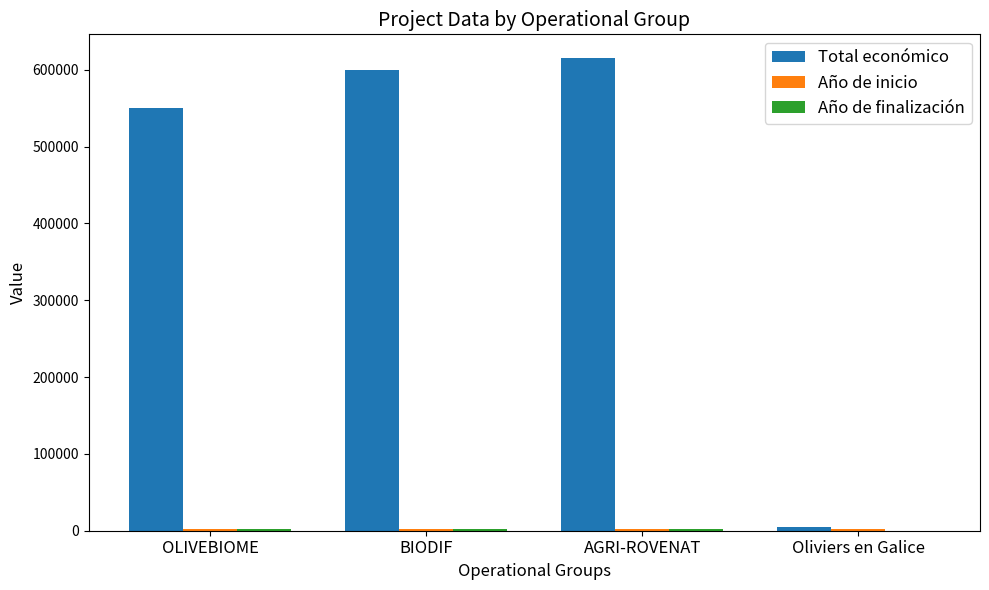

Between BIODIF and Oliviers en Galice, which series saw the biggest shift?

Total económico